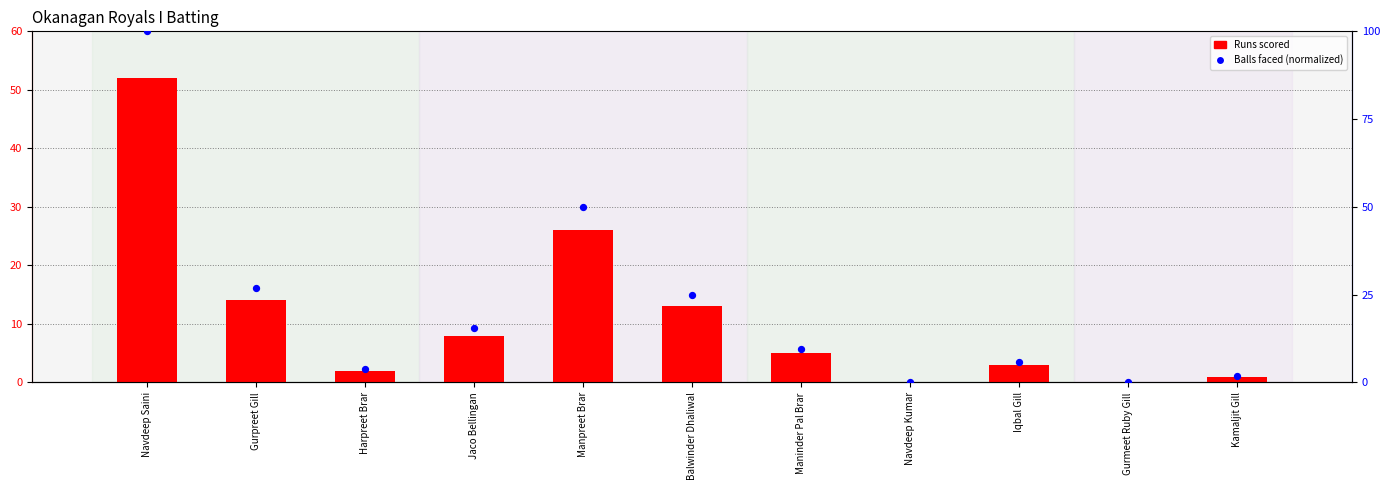

Which series contains the highest Y value?

Balls (normalized)